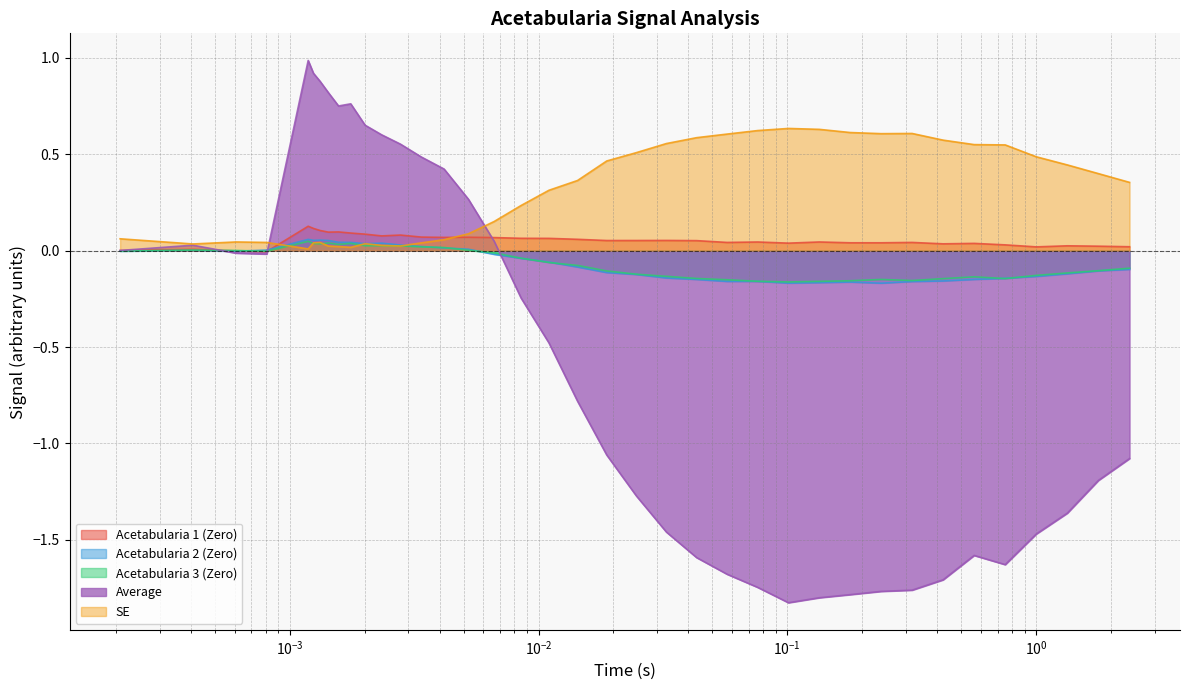

True or false: Acetabularia 1 (Zero) has a value of 0.0 at 1.3345294.

True